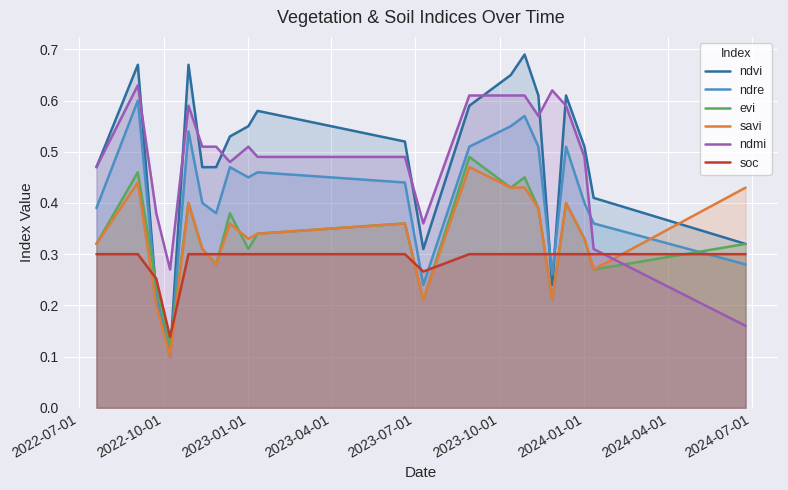

Which series ends up on top after the final intersection of soc and ndre?

soc